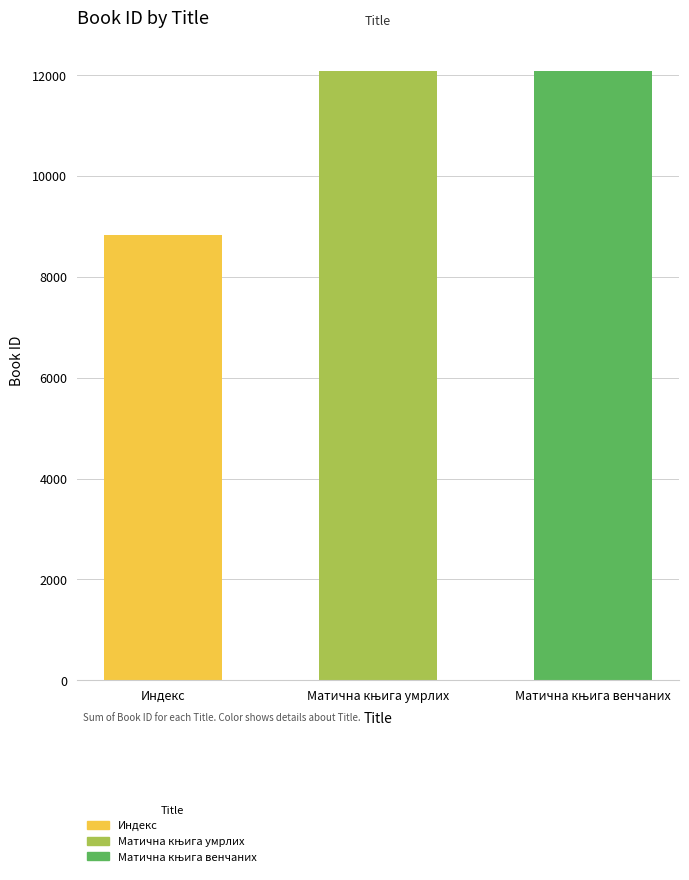

What is the minimum value shown in the chart?

8832